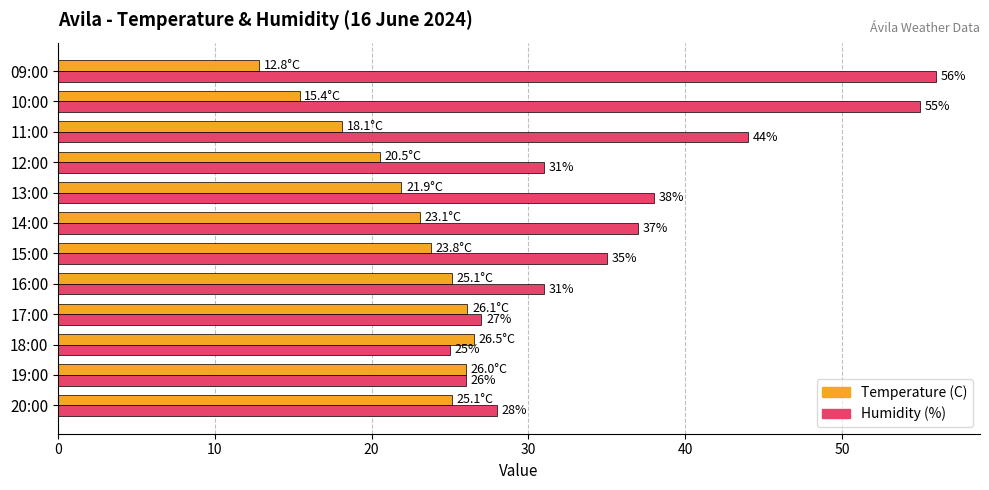

What is the maximum value for Humidity (%)?

56.0